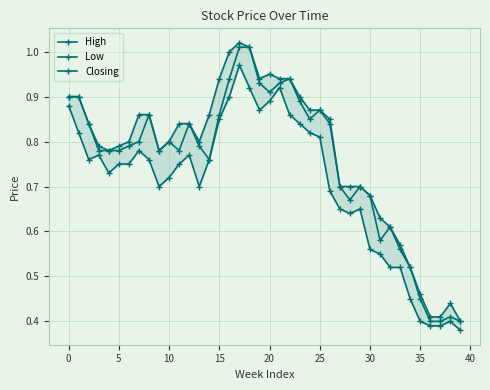

What is the maximum value for Closing?

1.0